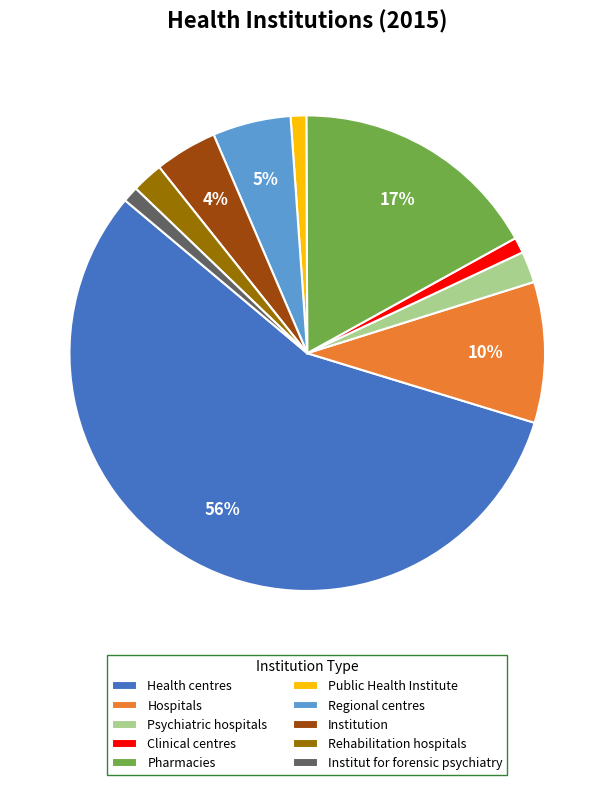

Count the number of slices in the pie.

10